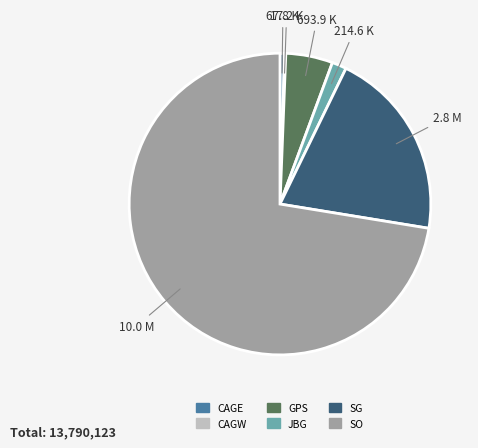

Combined, do JBG and CAGE account for over 50%?

No